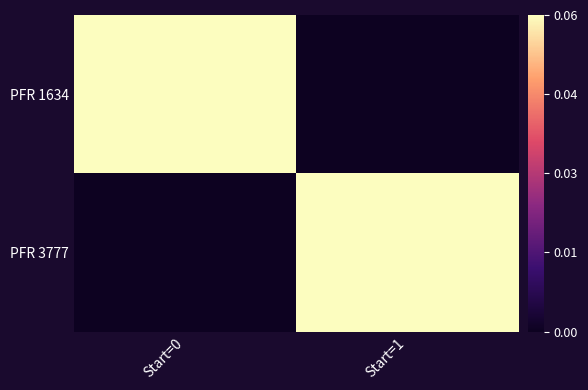

Which series has the largest range (max minus min)?

PFR 1634